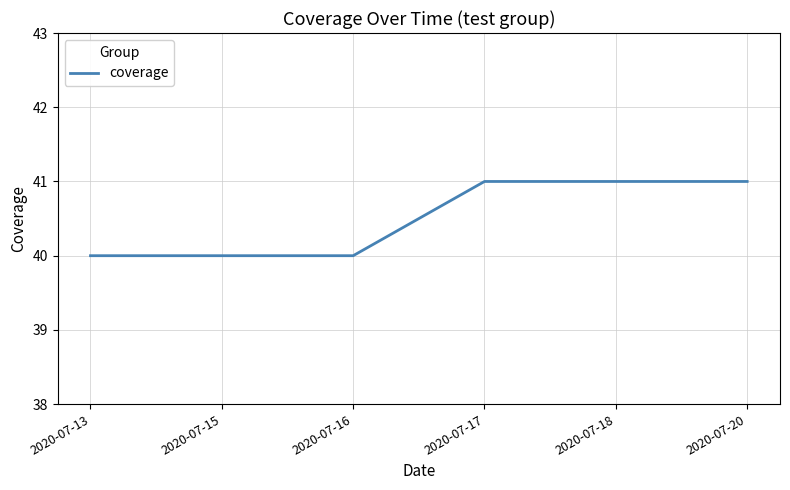

How many values are below 41?

3